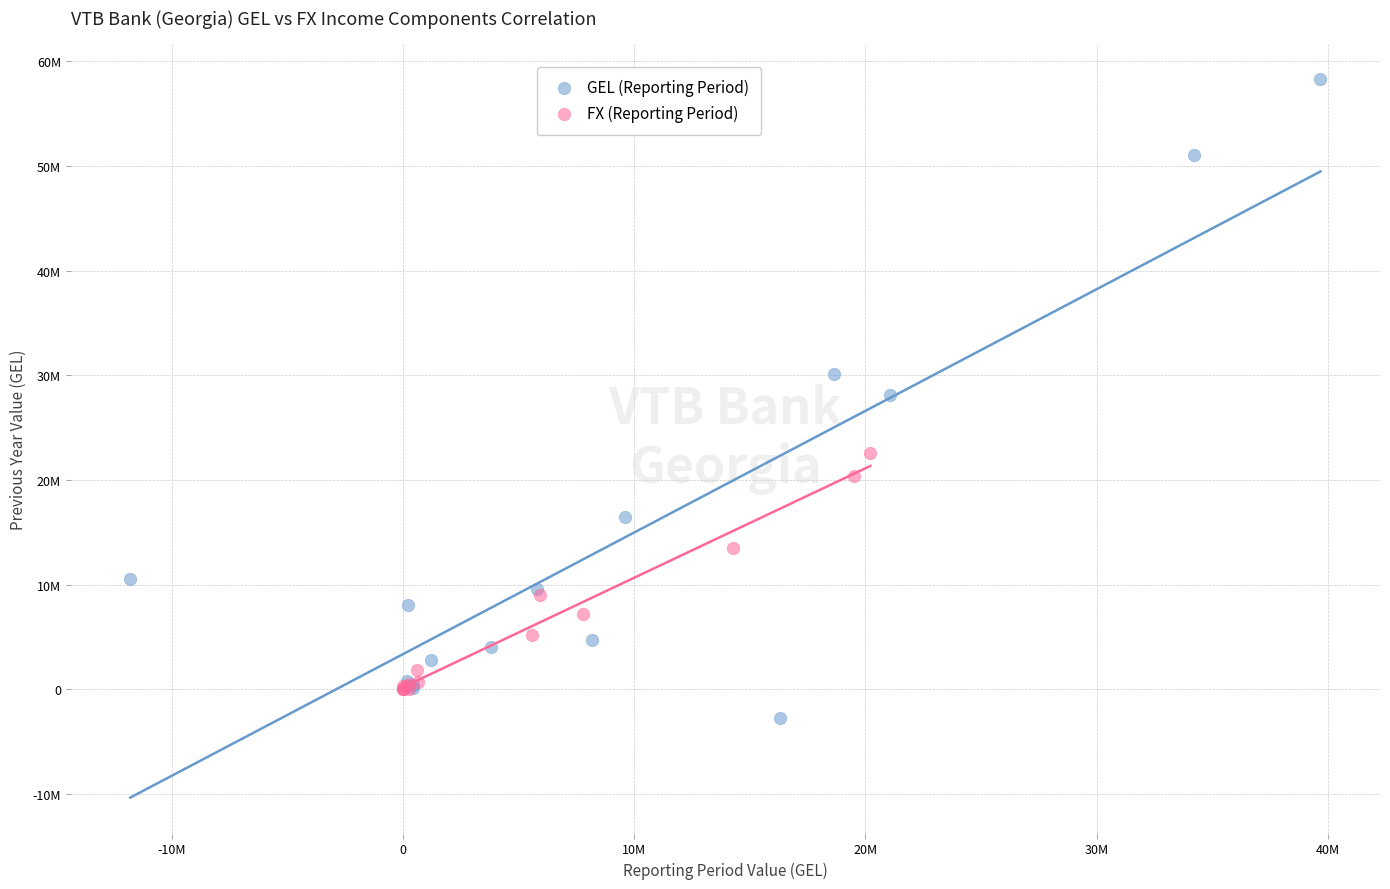

Which series has the widest spread of Y values?

GEL (Reporting Period)